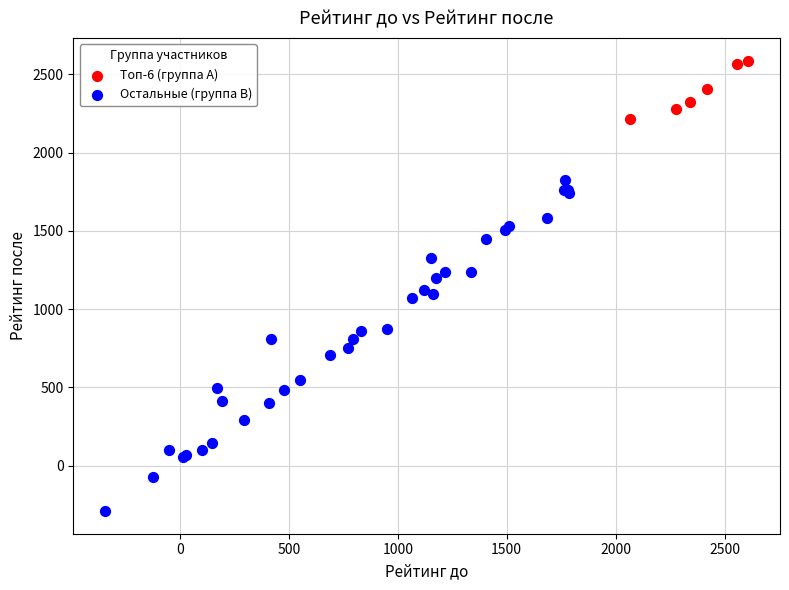

Which series has the largest Y range (max minus min)?

Остальные (группа B)